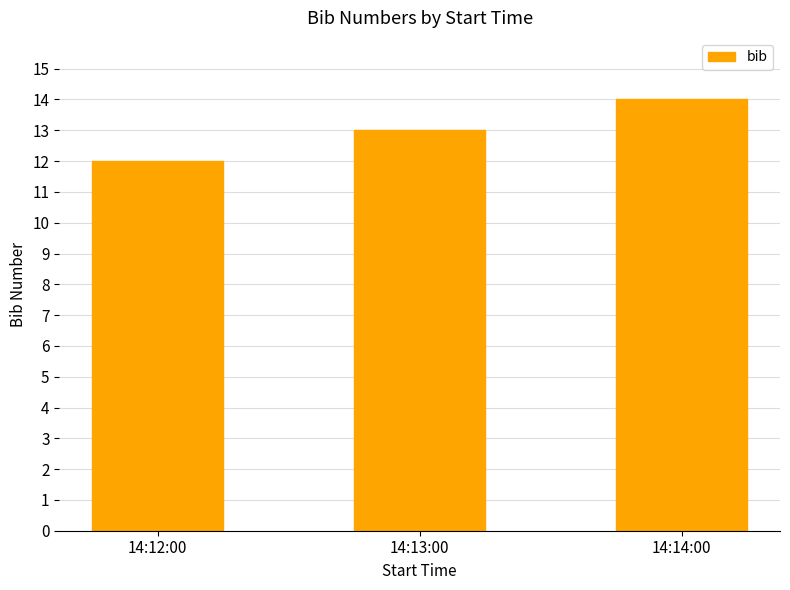

The chart shows a value of 14 at 14:14:00. True or false?

True